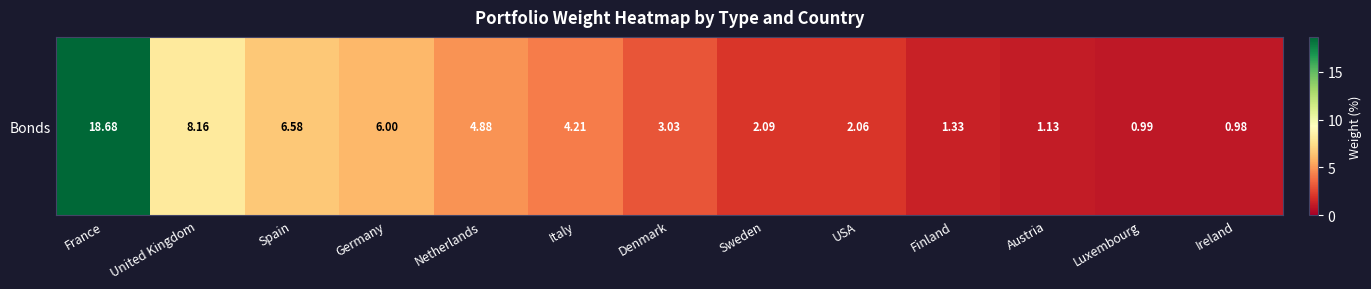

The chart shows a value of 1.4 at Ireland. True or false?

False